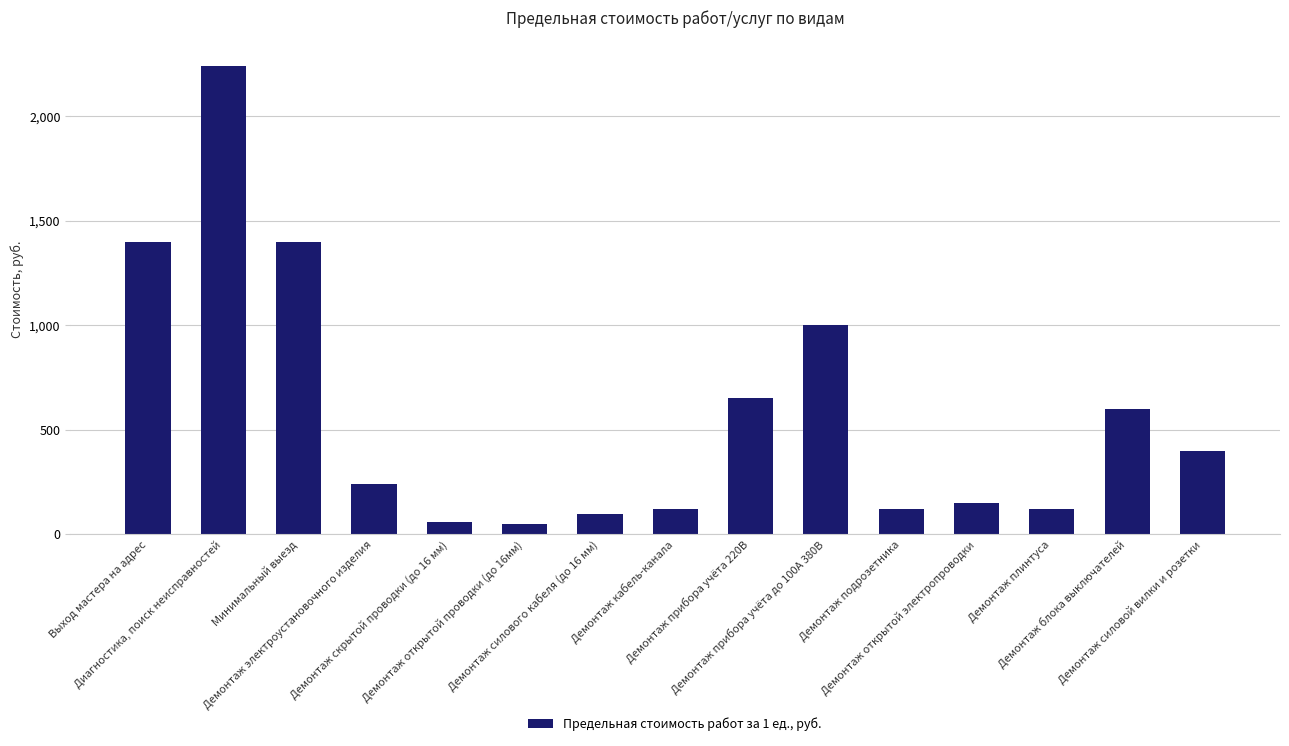

What is the maximum value shown in the chart?

2239.5